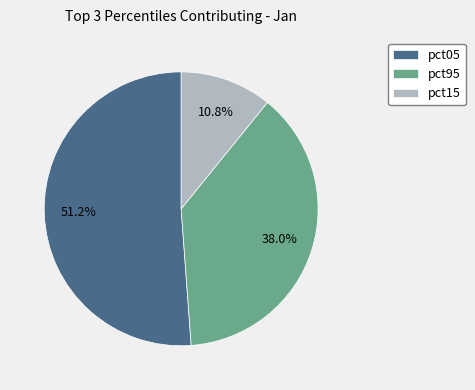

Is there a majority slice in this chart?

Yes